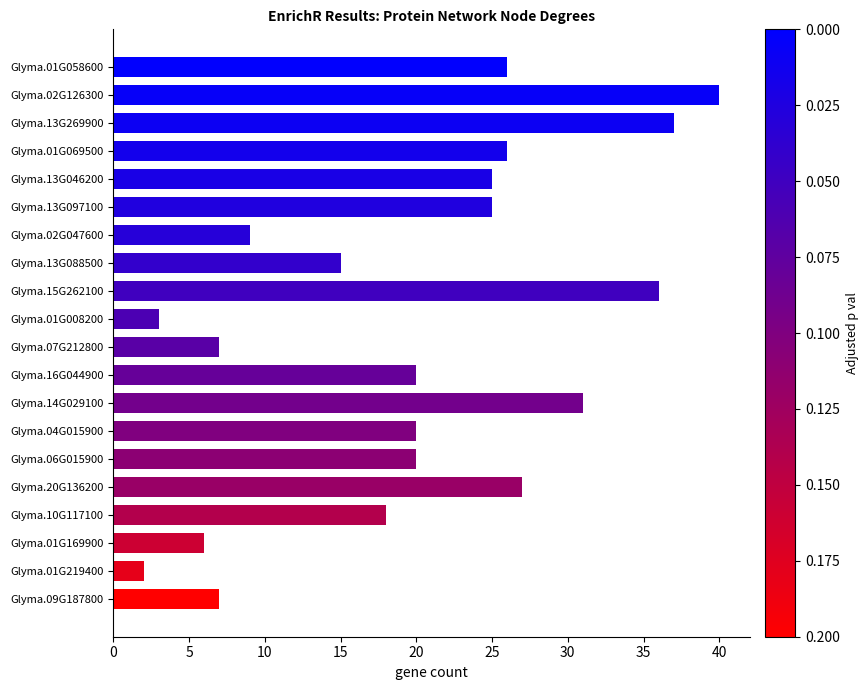

How many bars are there in total?

20